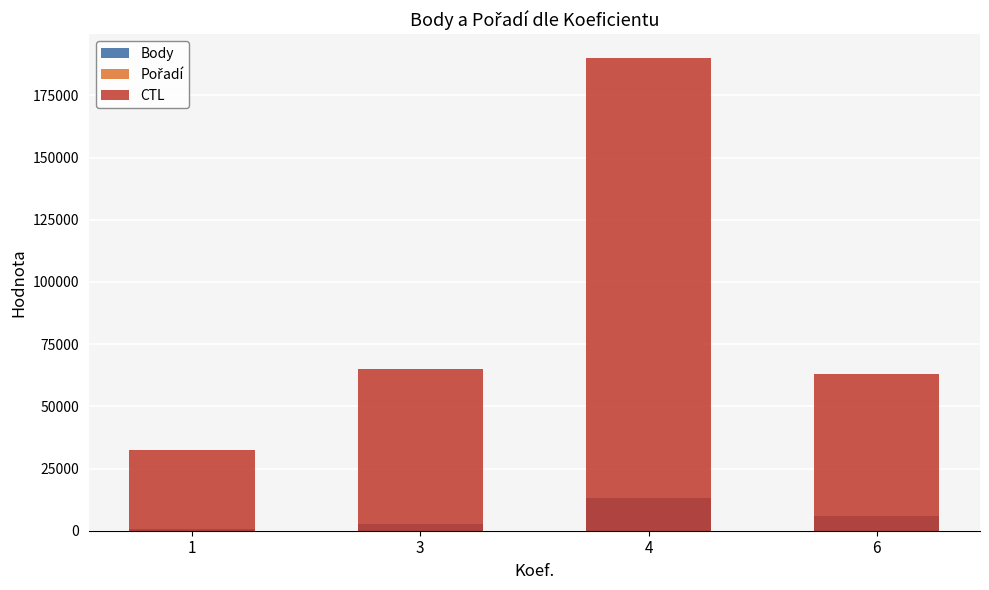

How many Pořadí values are between 6 and 37?

3